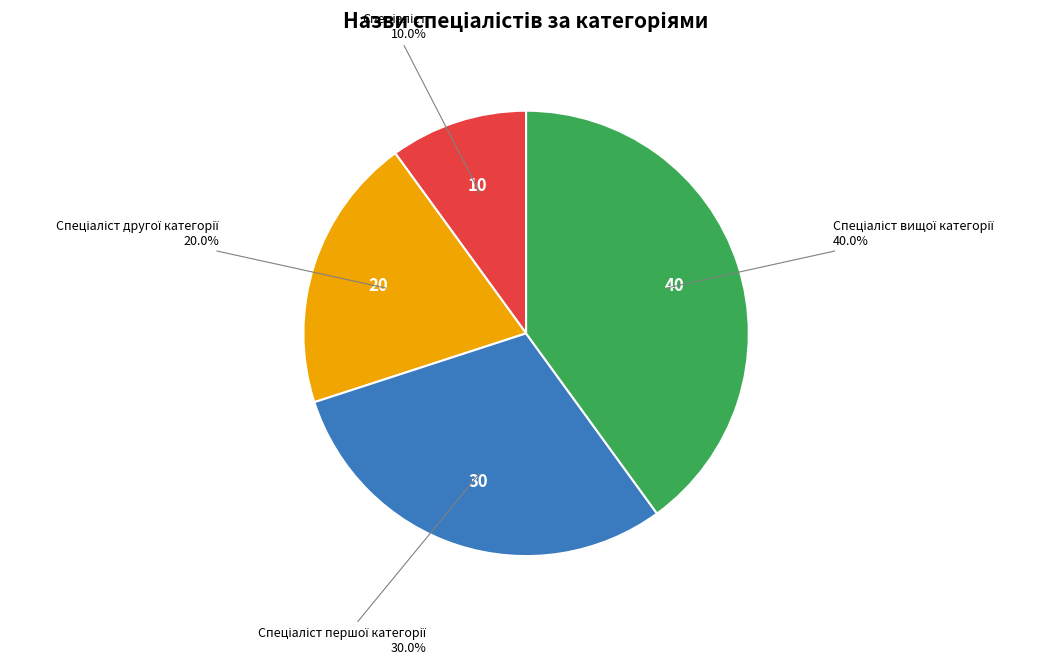

Is there any slice that represents more than half of the pie?

No